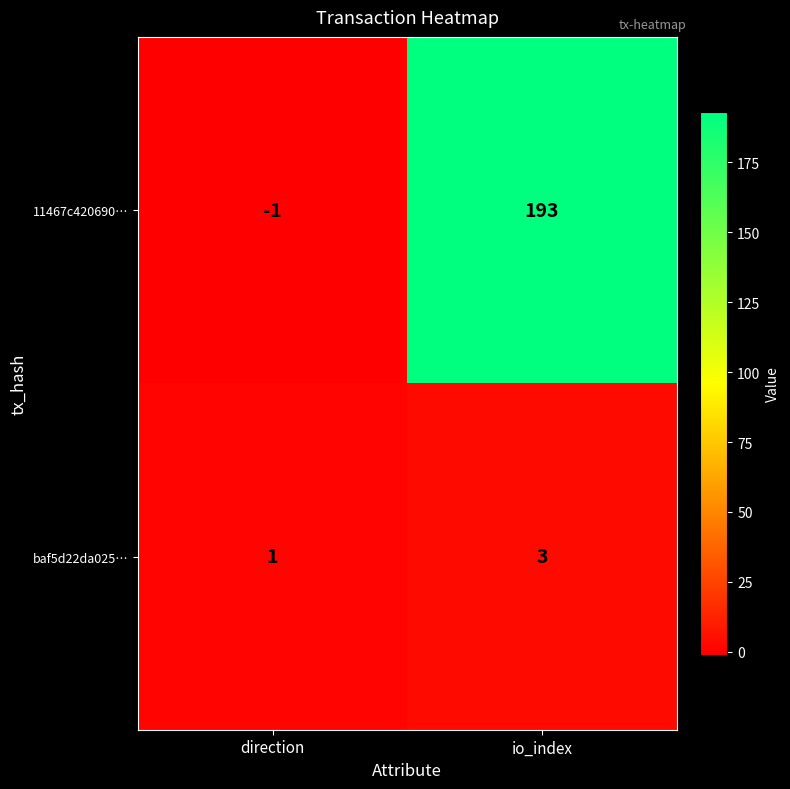

How many categories are shown in the chart?

2